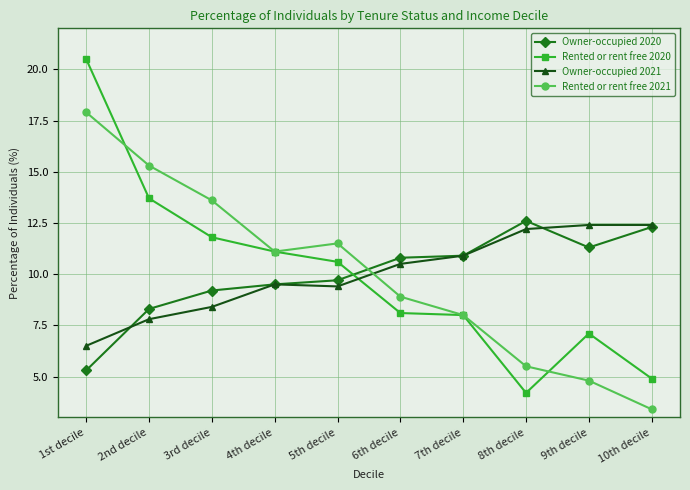

At which category is the sum across all series the highest?

1st decile